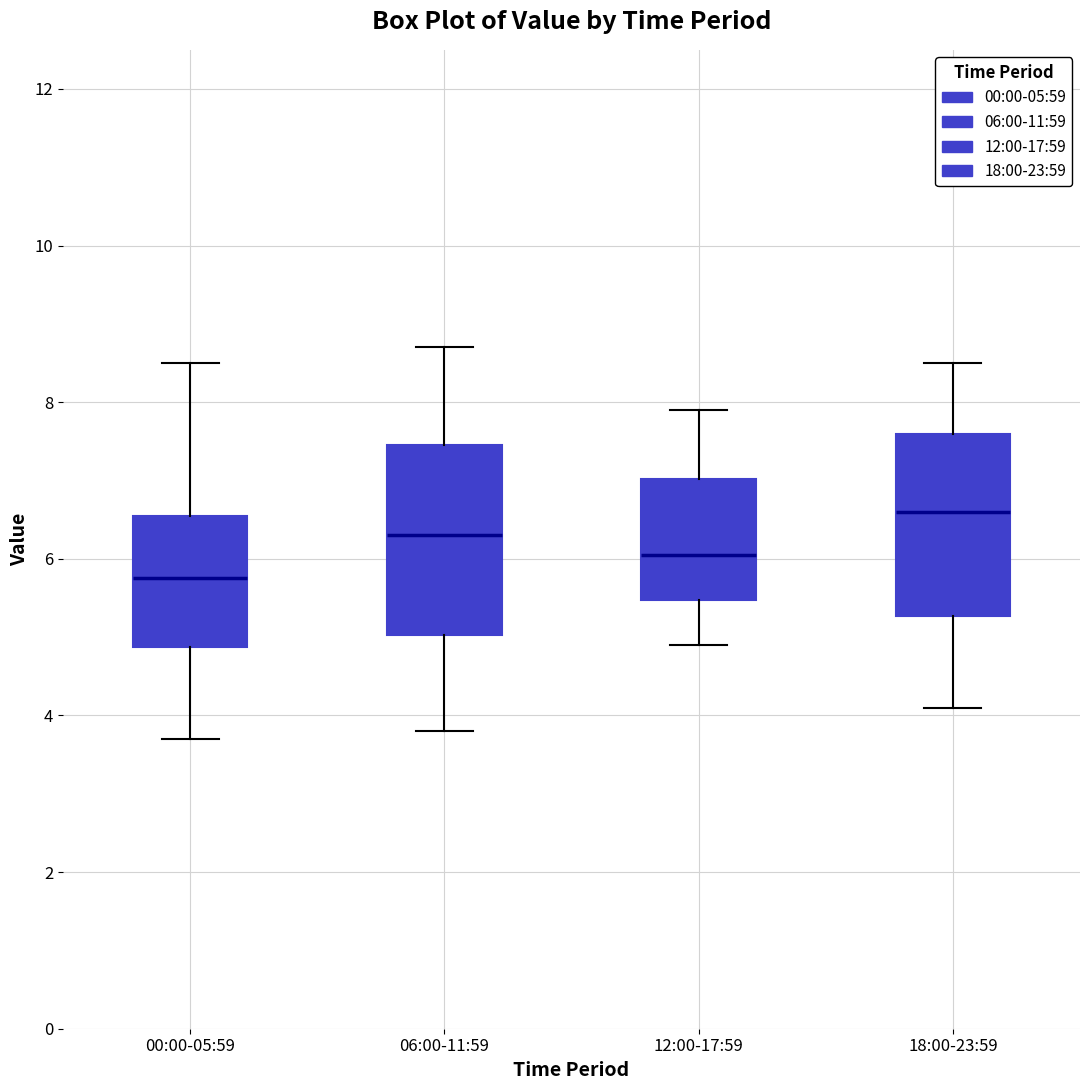

Where does the median line of the box for 12:00-17:59 sit on the y-axis? The values are not printed on the chart, so give them approximately, as read against the axis.

6.0